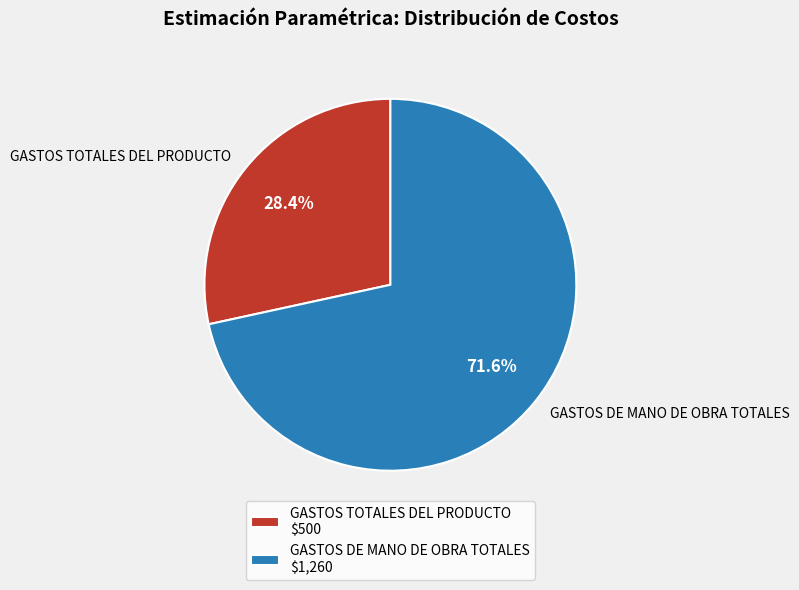

To the nearest percent, what percentage of the pie is GASTOS DE MANO DE OBRA TOTALES?

72%